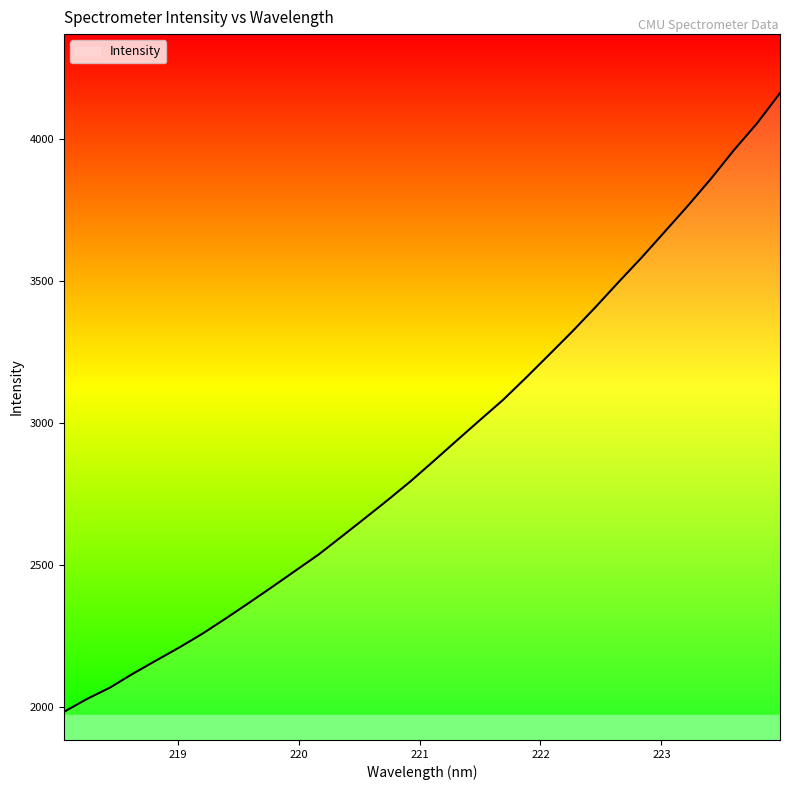

What is the greatest value displayed?

4163.0